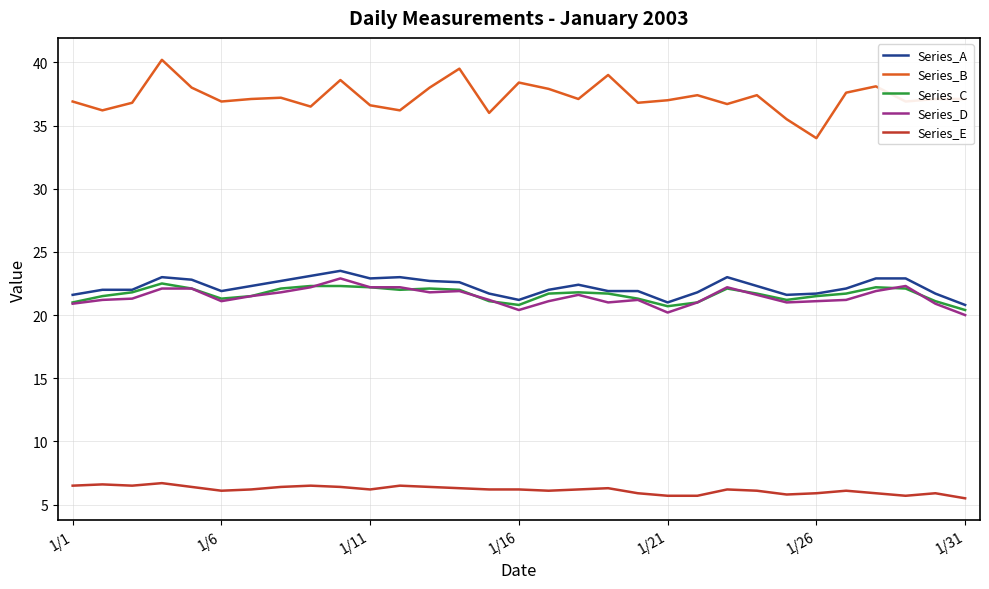

Which series has the largest range (max minus min)?

Series_B